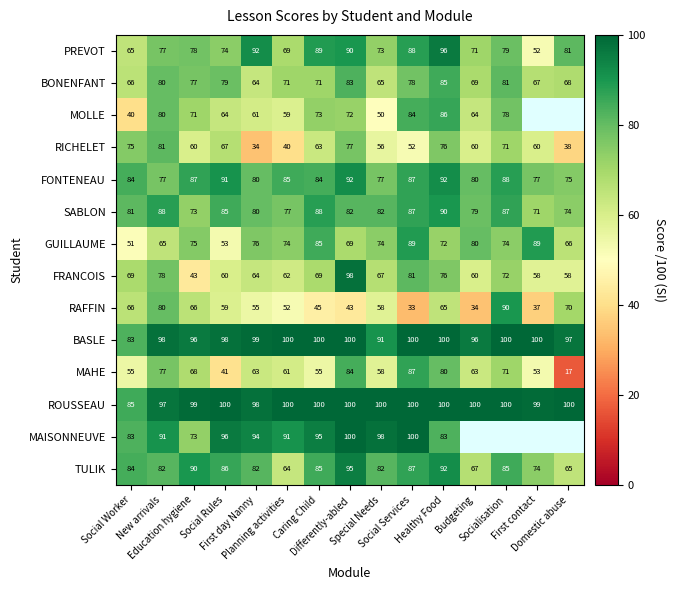

What is the difference between the maximum and minimum values in the PREVOT series?

44